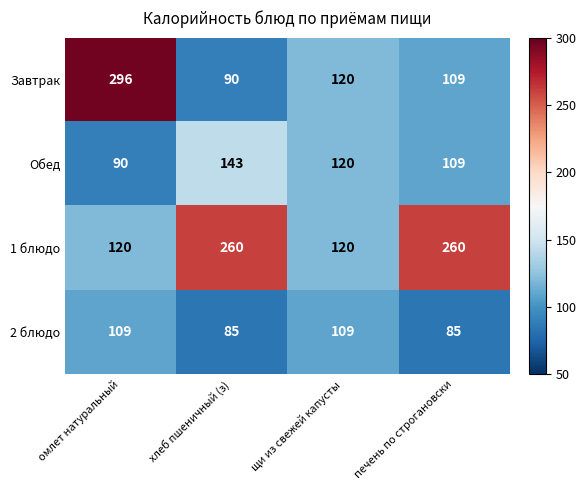

Which series has the widest spread of values?

Завтрак